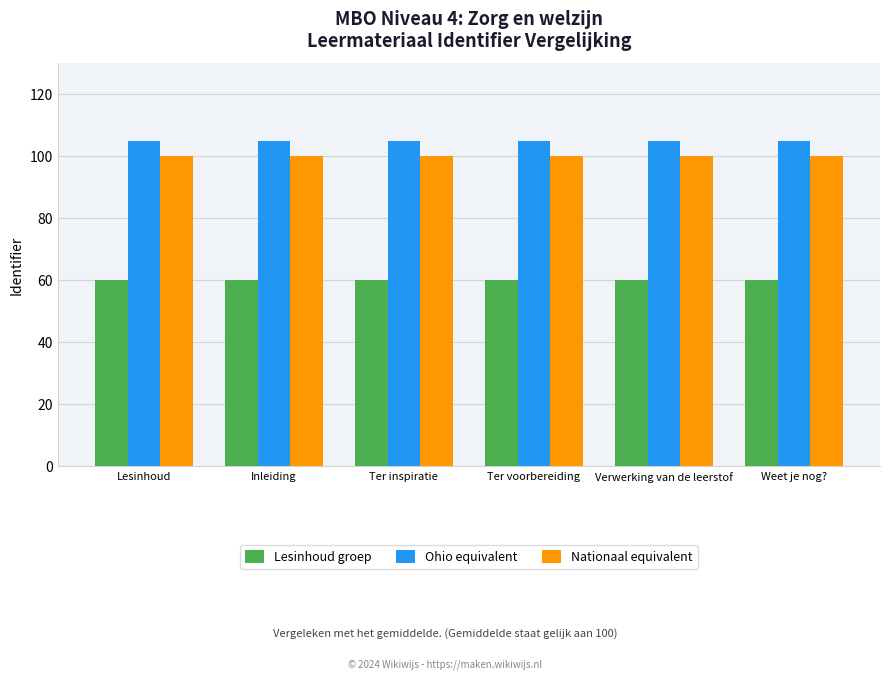

Is the value of Nationaal equivalent at Lesinhoud greater than the value of Lesinhoud groep at Ter inspiratie?

Yes